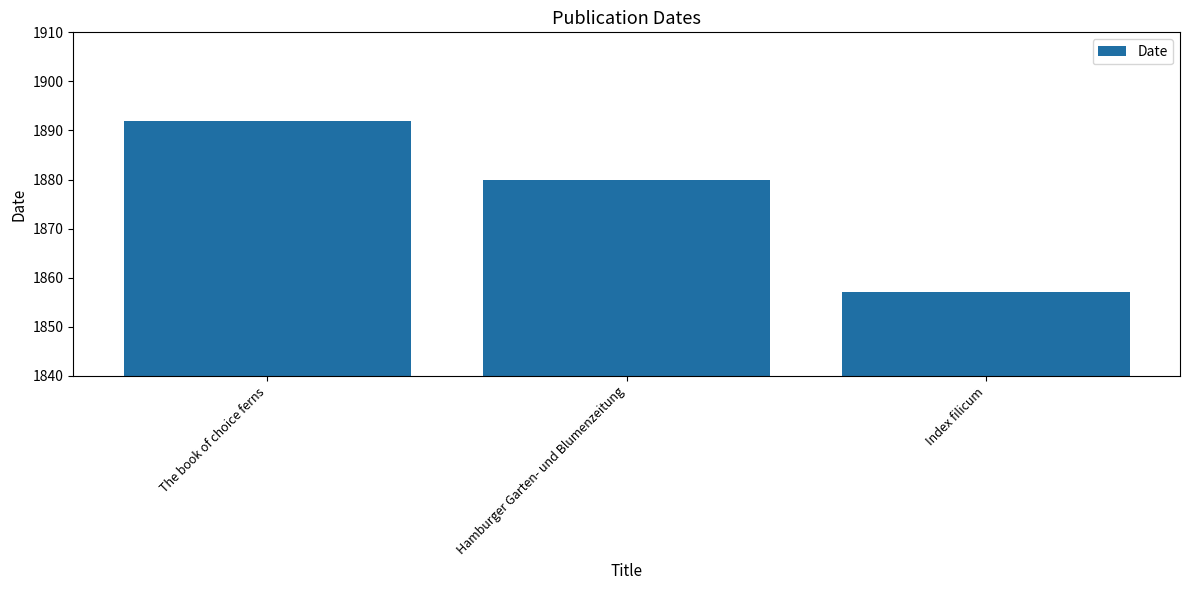

Reading left to right, list all the values displayed in this chart.

The book of choice ferns=1892	Hamburger Garten- und Blumenzeitung=1880	Index filicum=1857